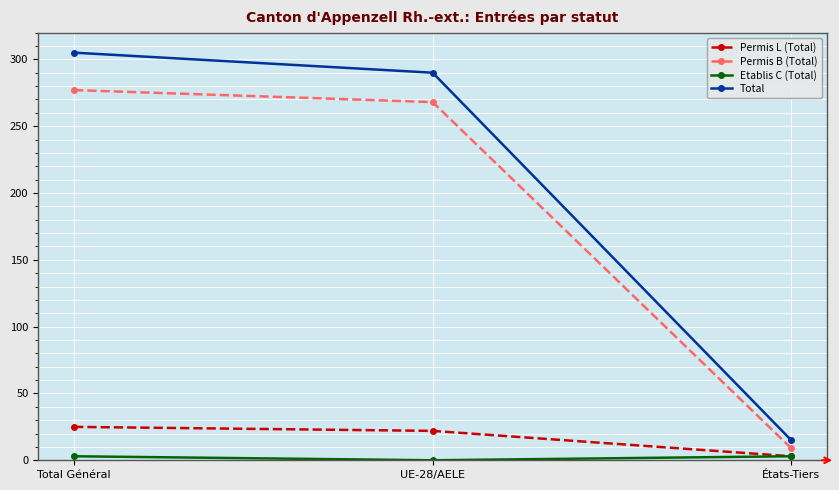

Which label corresponds to the smallest value in the chart?

UE-28/AELE